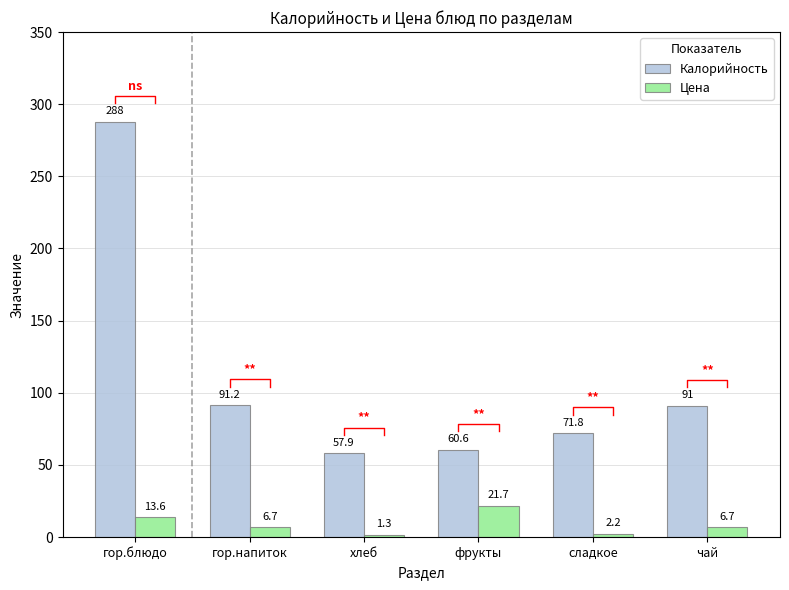

Rank the series at фрукты from lowest to highest value.

Цена, Калорийность